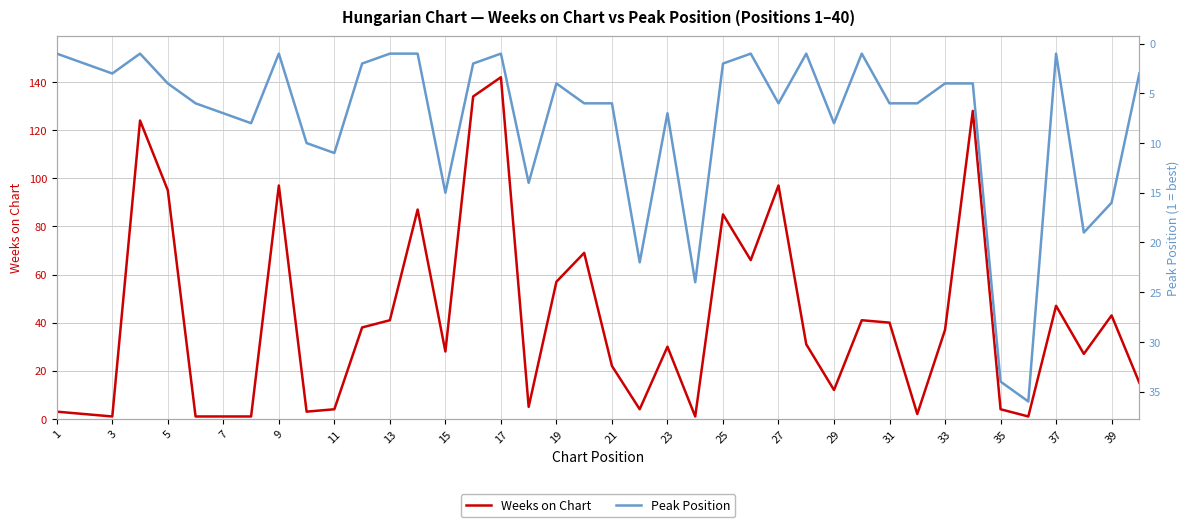

Which category has the highest value in the Weeks on Chart series?

17